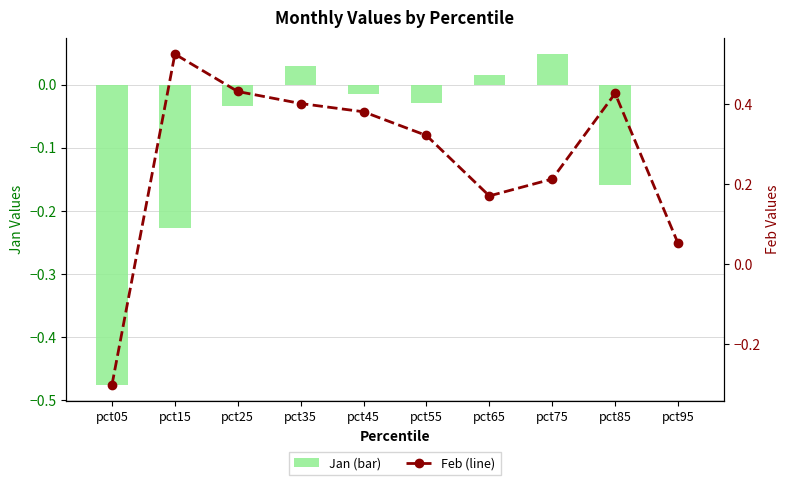

Rank the series by their maximum value, from highest to lowest.

Feb, Jan